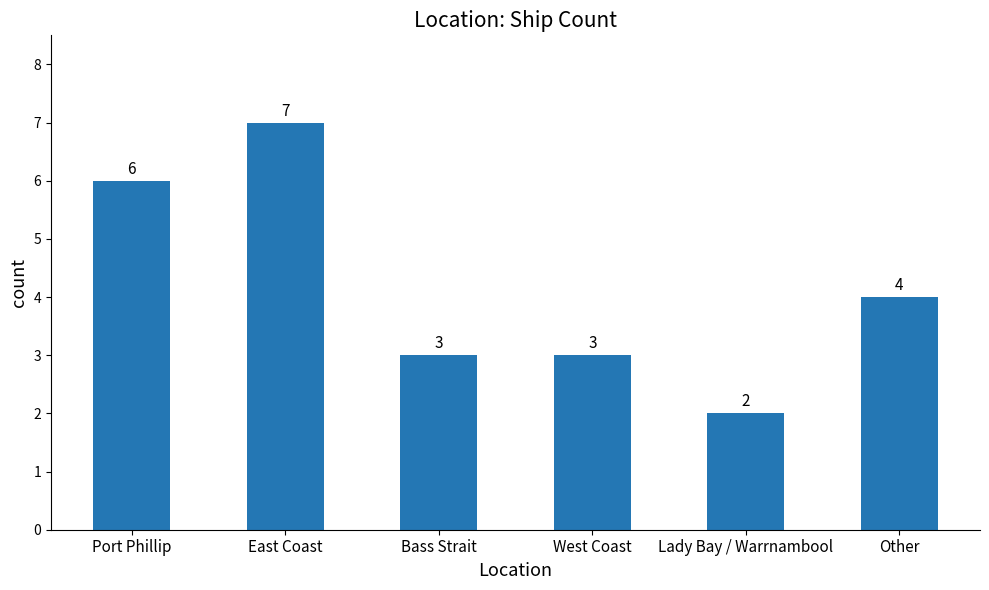

Which has a higher value, Other or Port Phillip?

Port Phillip